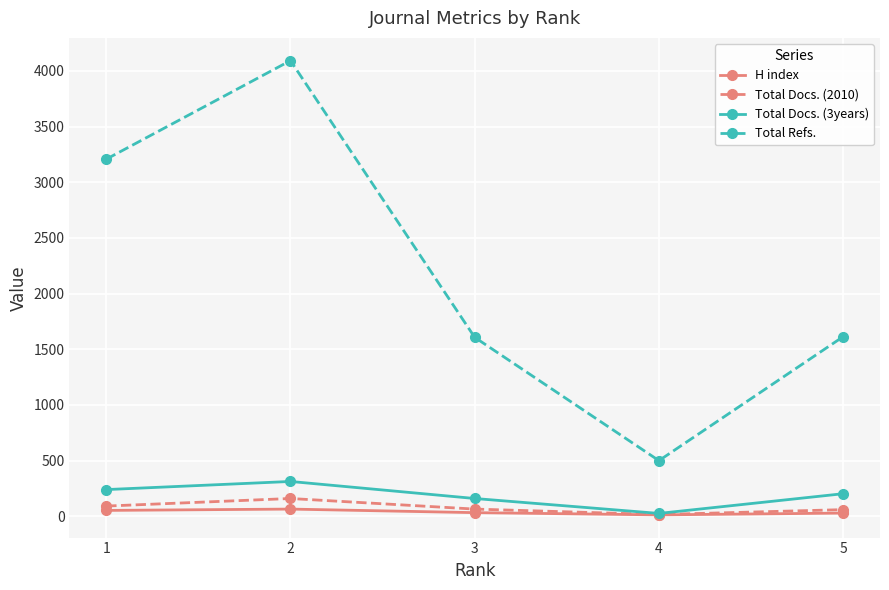

Which series has the widest spread of values?

Total Refs.